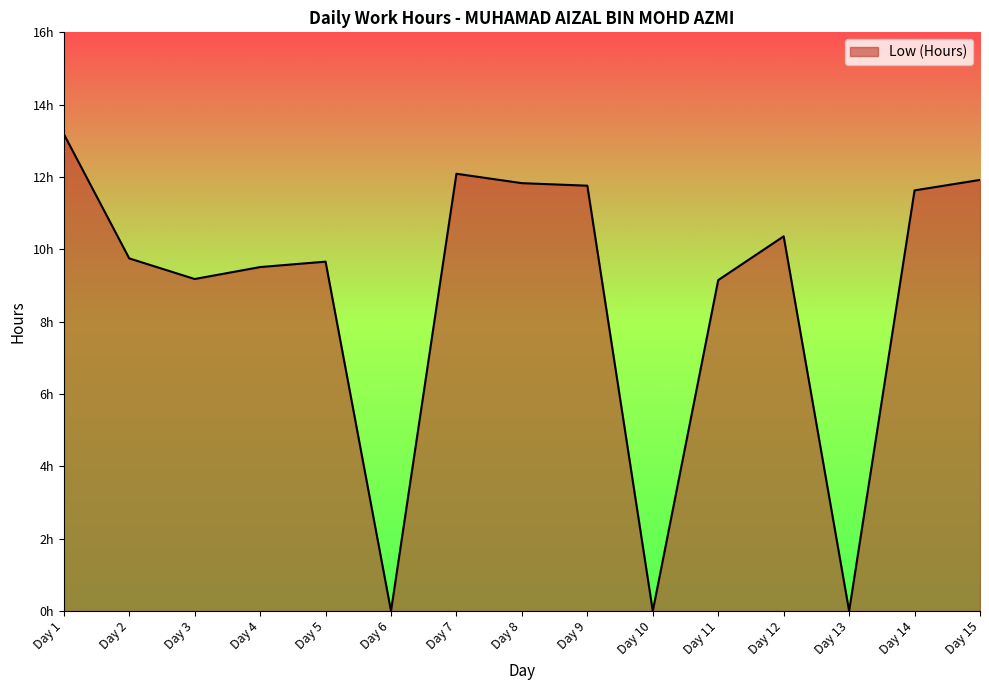

Does the chart display data point markers on the line(s)?

No